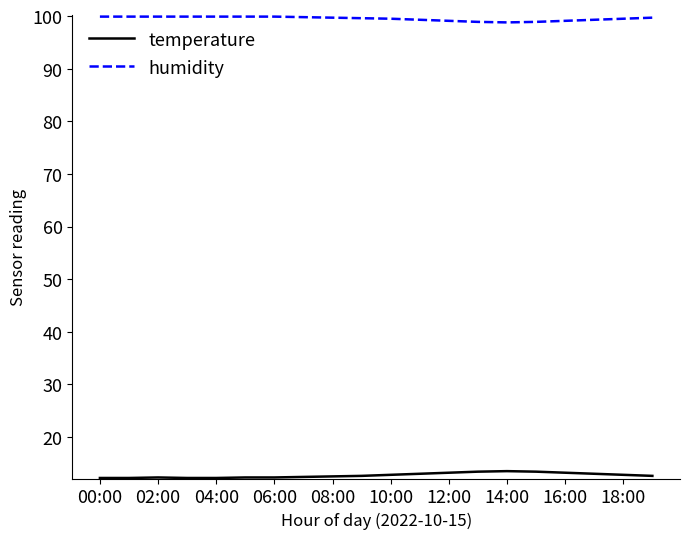

What is the maximum value for humidity?

99.9